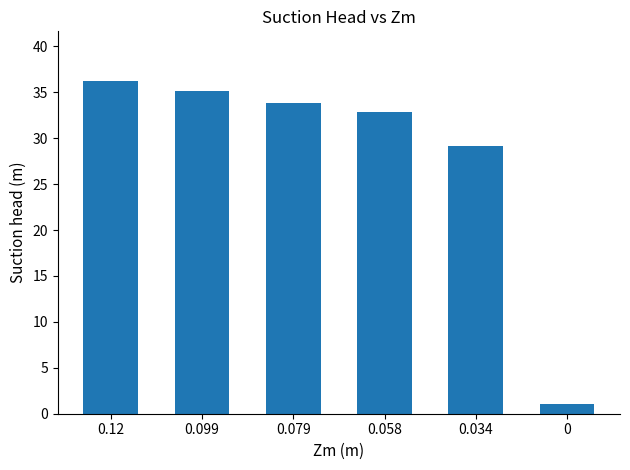

How many bars are there in total?

6